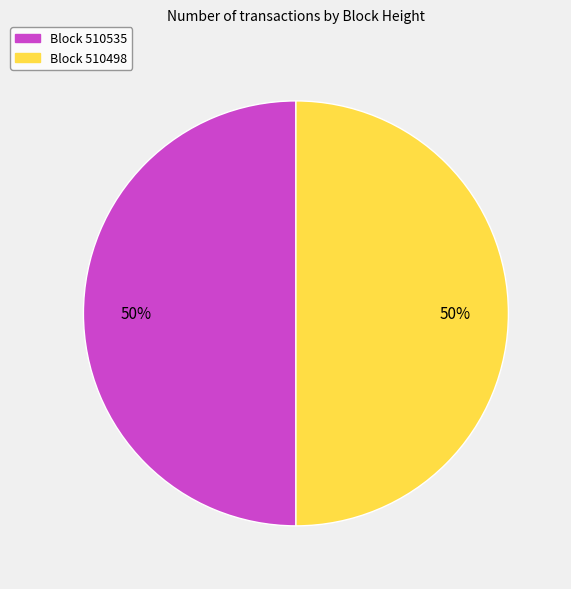

To the nearest percent, what is the average slice percentage?

50%